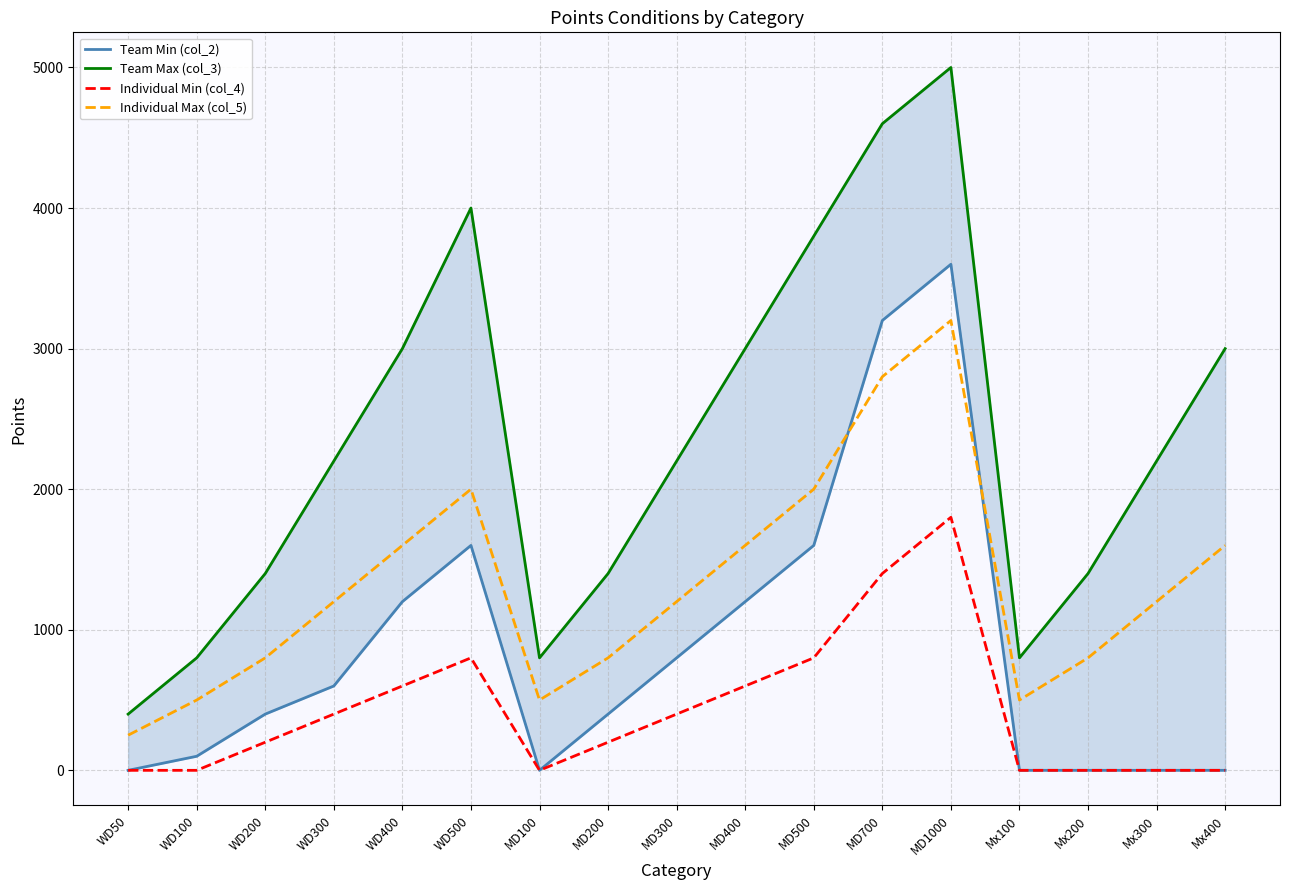

At which label does Team Min (col_2) first exceed 400?

WD300